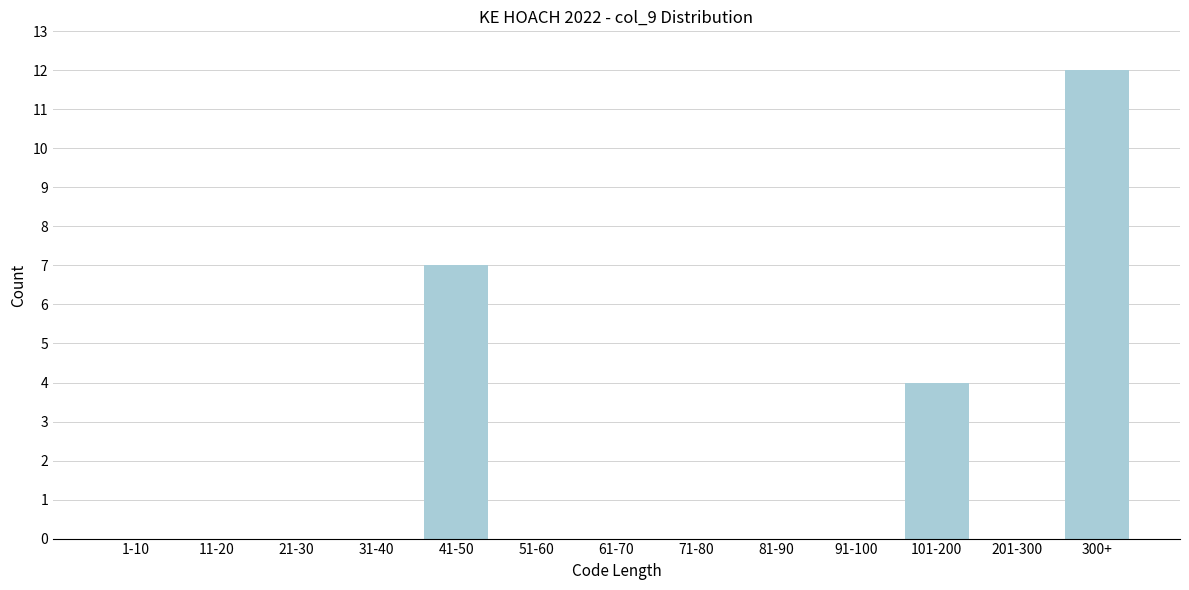

Reading left to right, list all the values displayed in this chart.

1-10=0	11-20=0	21-30=0	31-40=0	41-50=7	51-60=0	61-70=0	71-80=0	81-90=0	91-100=0	101-200=4	201-300=0	300+=12